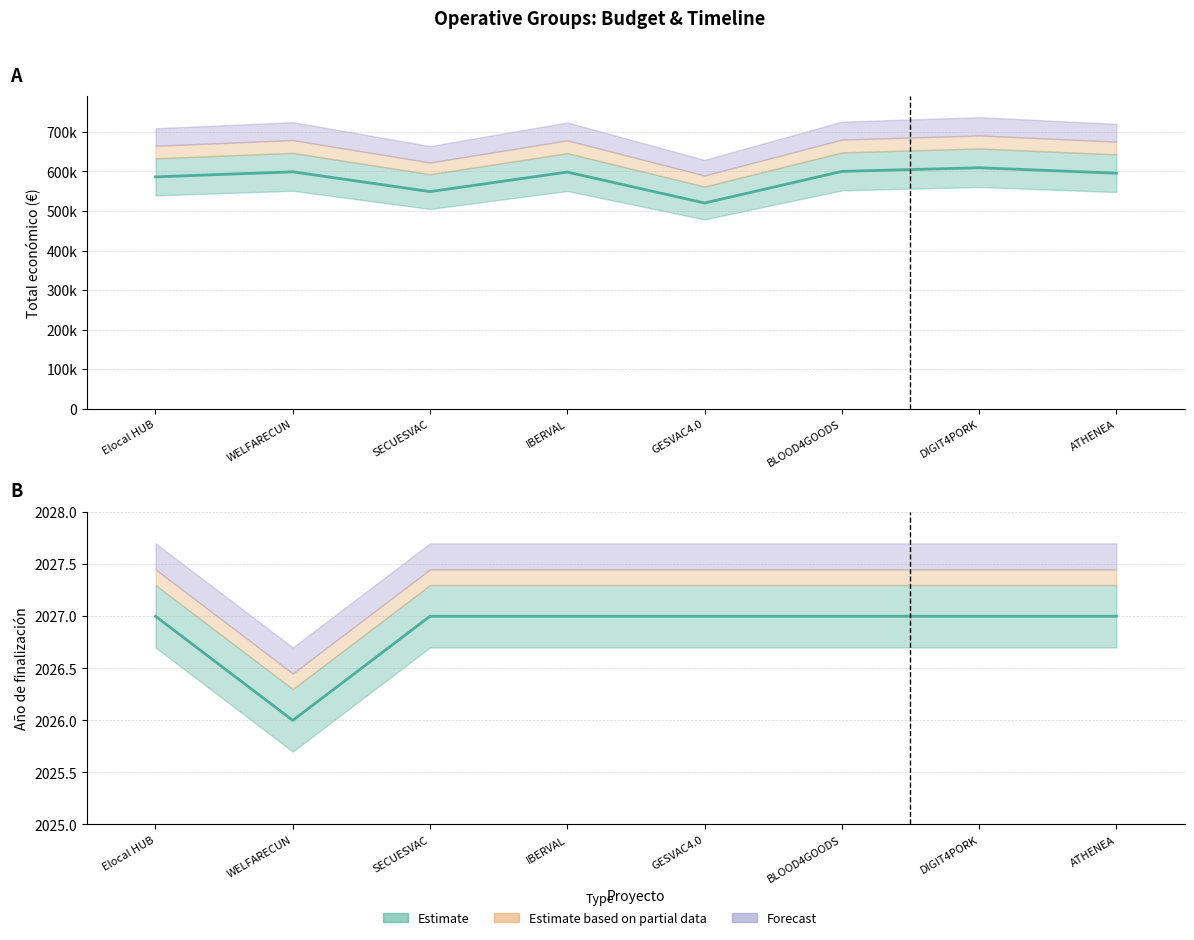

At which label does Año de inicio reach its minimum?

WELFARECUN